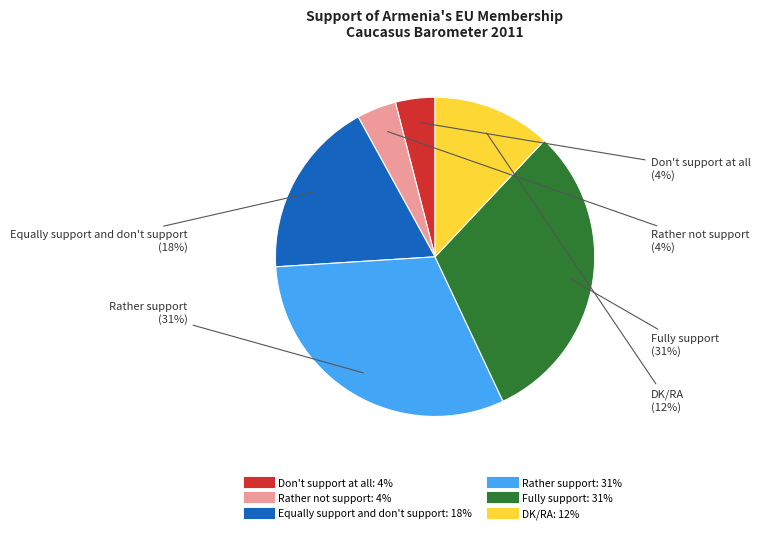

Is it true that Rather support is 31% of the pie?

True